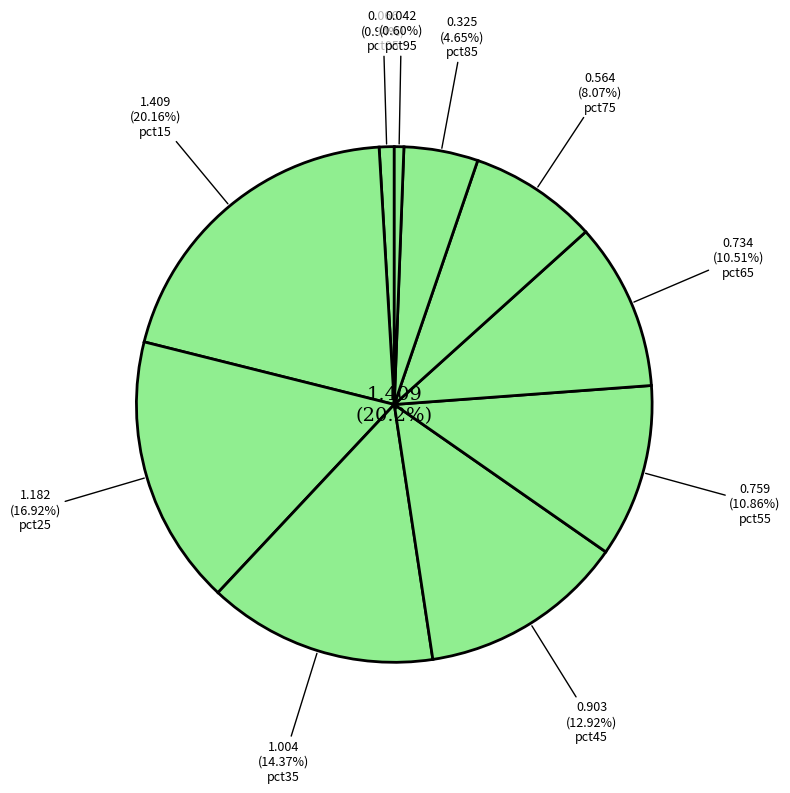

What percentage is the pct85 slice, to the nearest percent?

5%